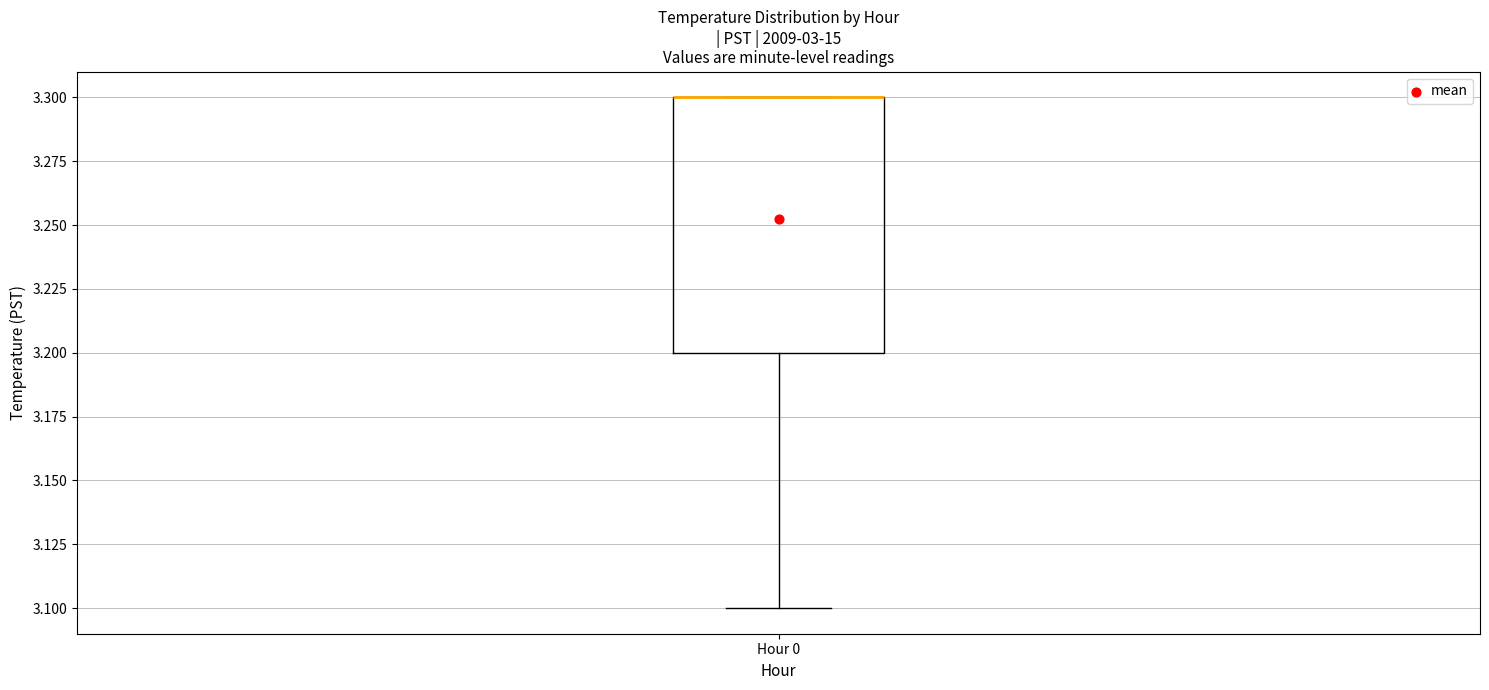

Transcribe this box plot: give where the median line is, the range the box spans, and where the two whiskers end, as read against the y-axis. The values are not printed on the chart, so give them approximately, as read against the axis.

median 3.3 (drawn on the box's upper edge), box 3.2 to 3.3, whiskers 3.1 to 3.3